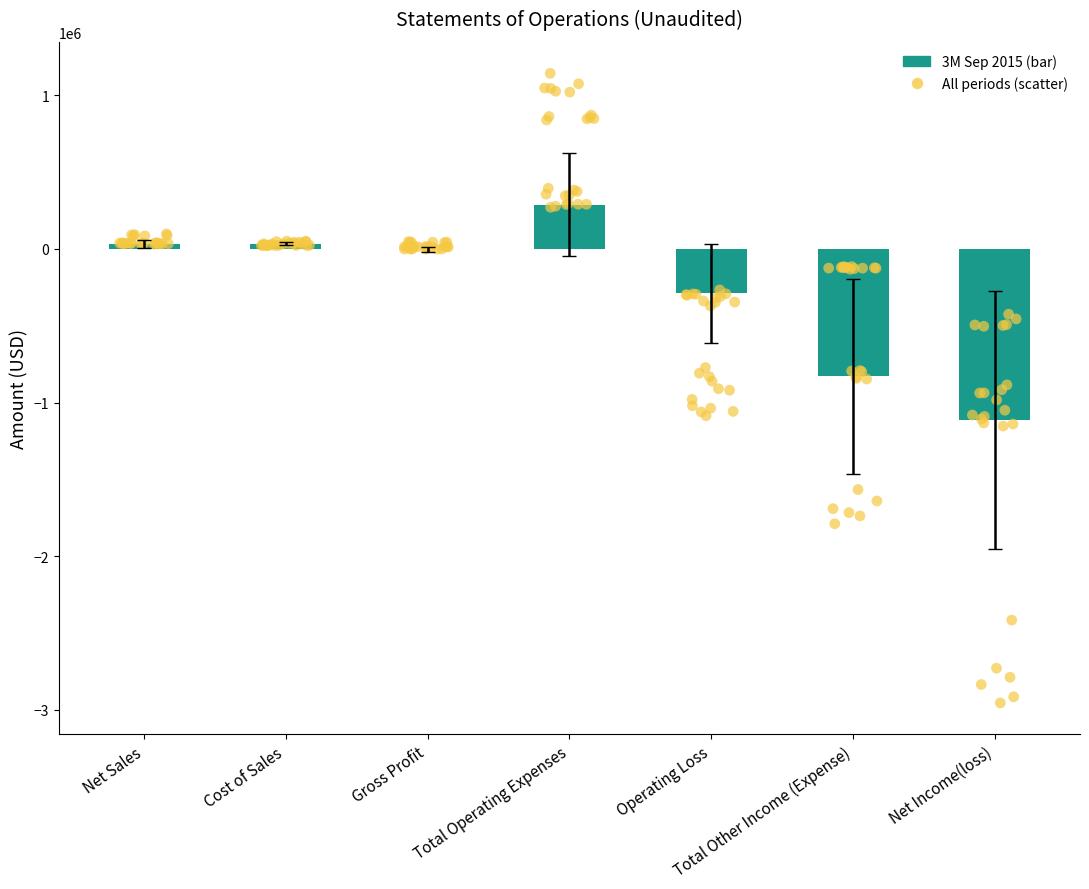

What is the total value across all series at Gross Profit?

196166.2